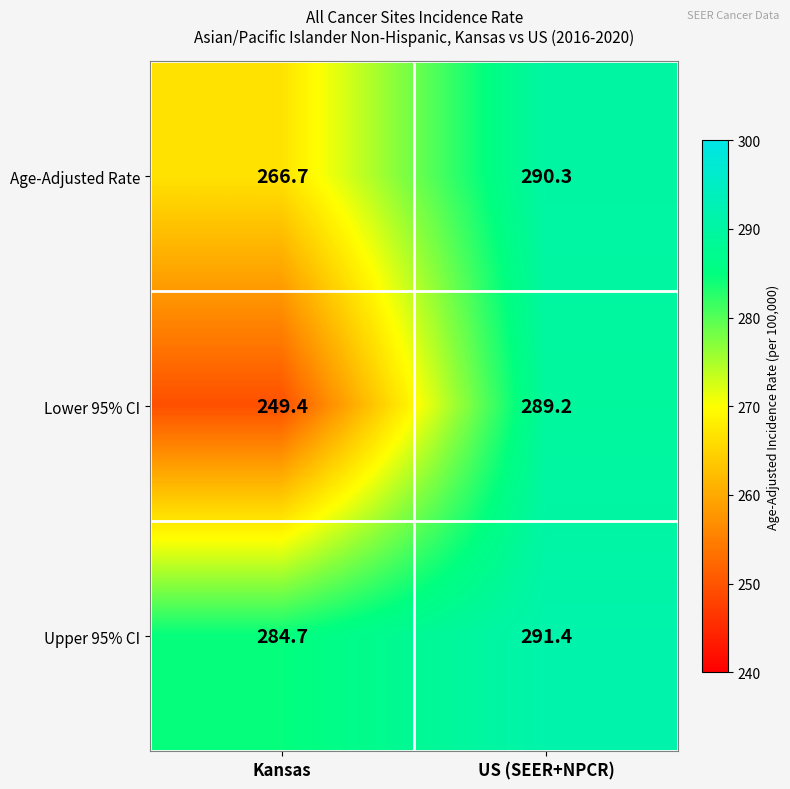

Where is Upper 95% CI nearest to the value 288?

Kansas